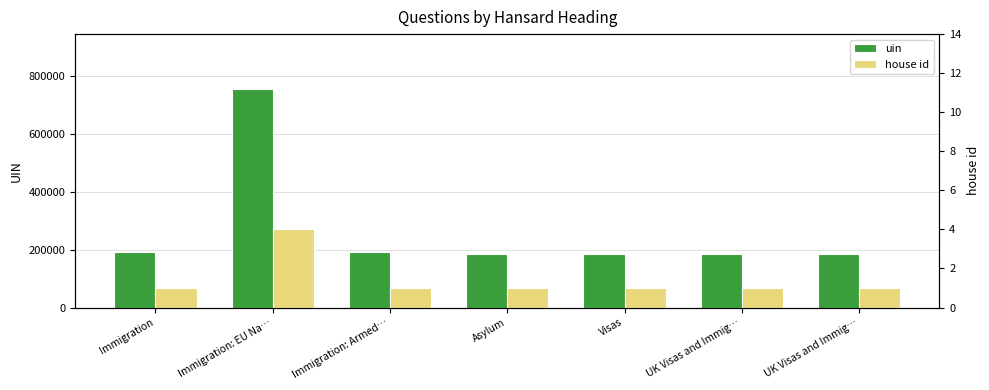

What is the smallest value displayed?

1